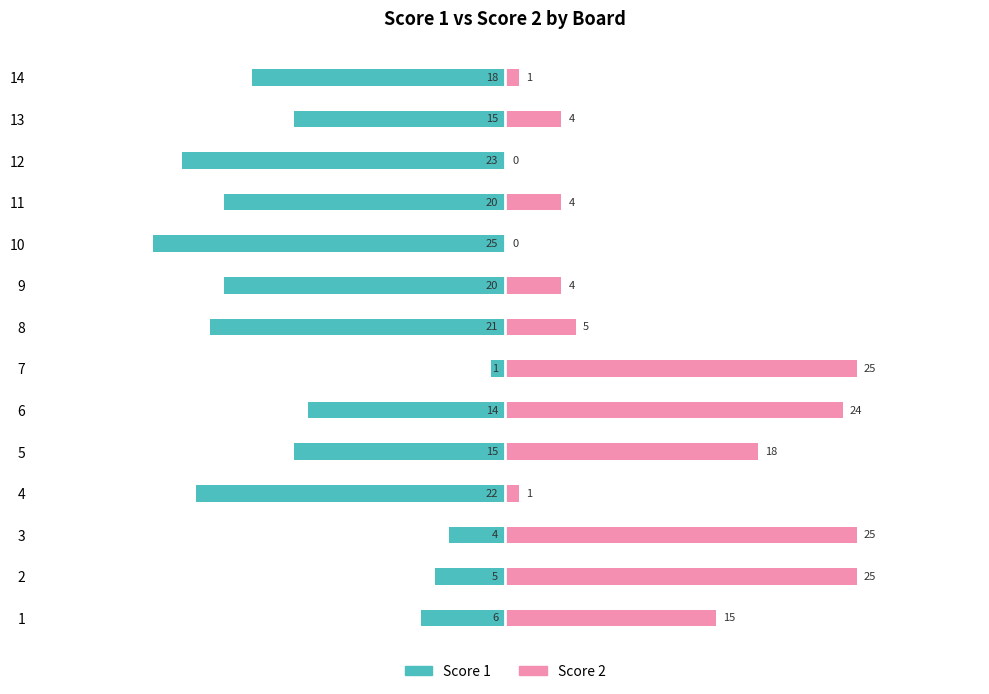

What is the approximate value of Score 1 at 3, to the nearest 5?

-5